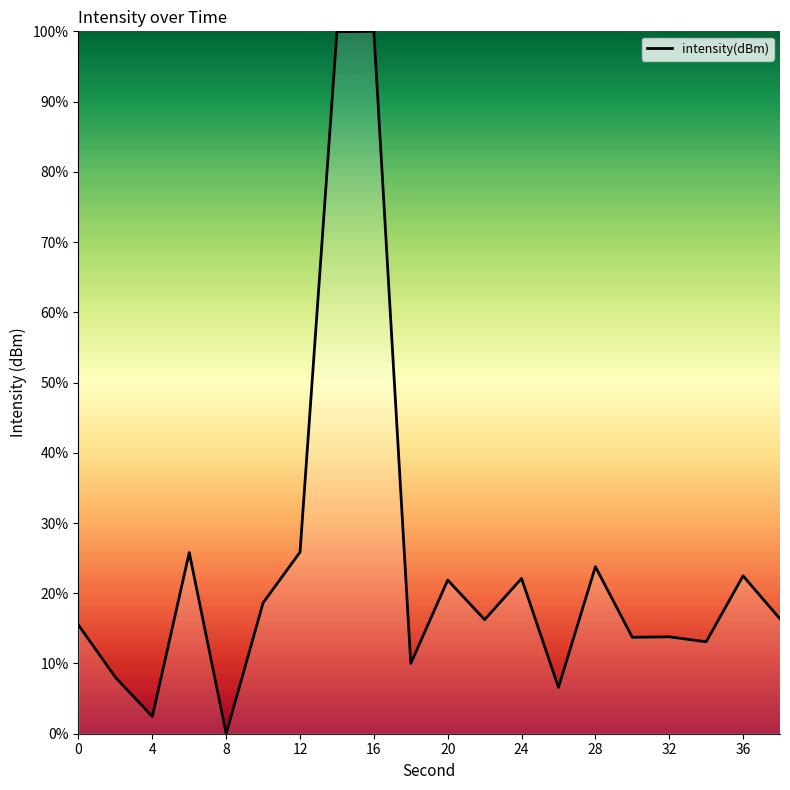

What is the difference between the maximum and second lowest values?

97.6